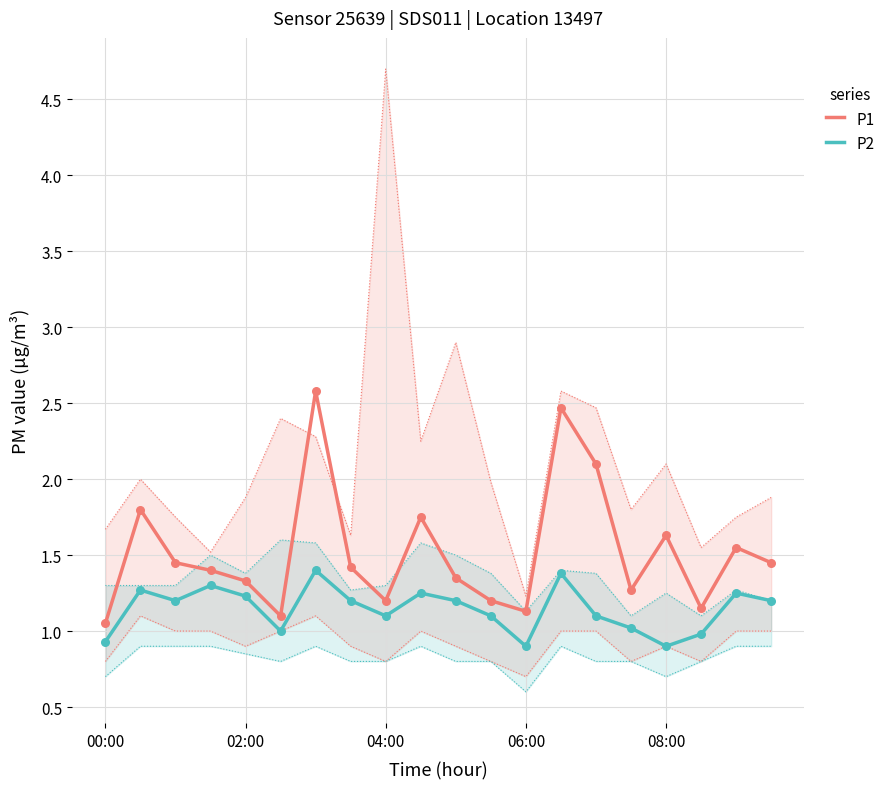

What is the total value across all series at 17?

2.1